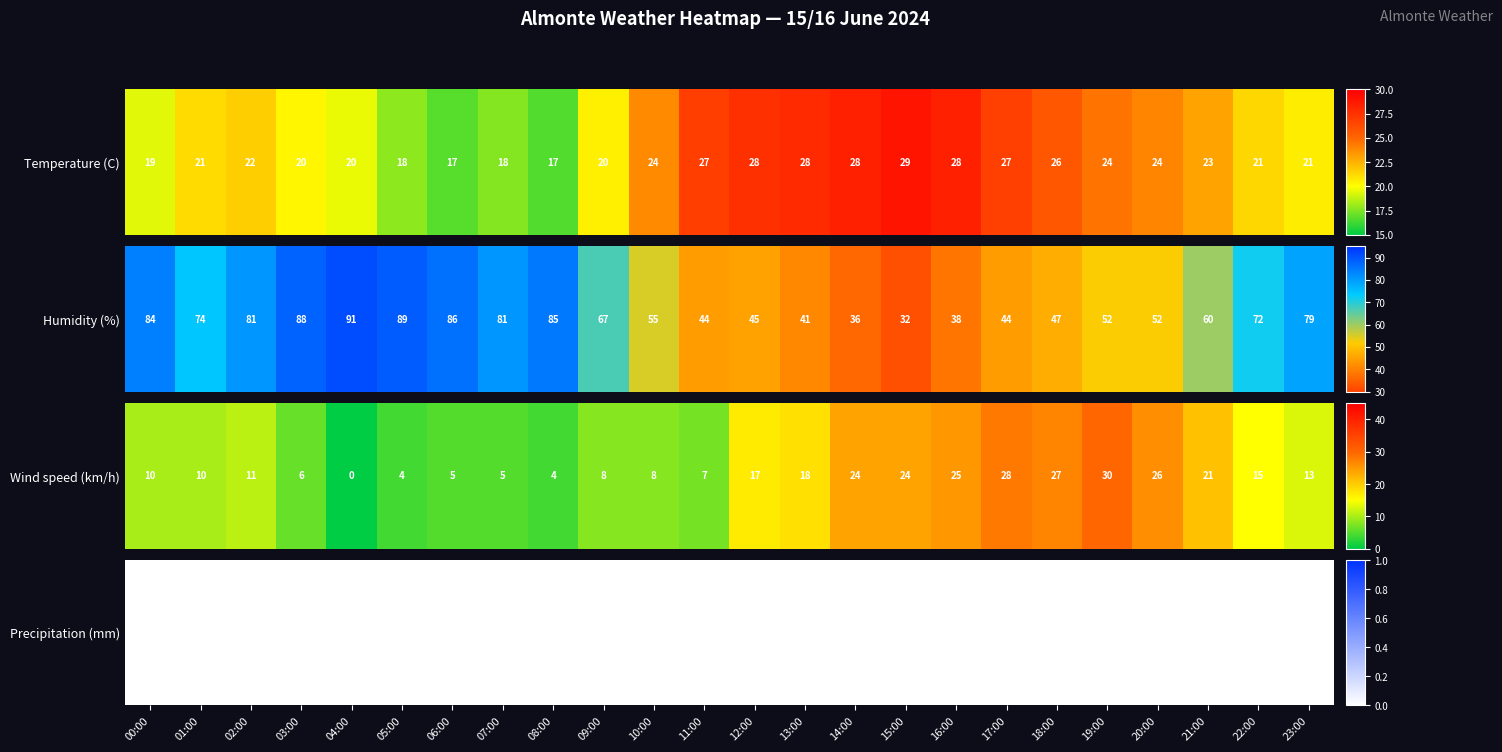

The value of 00:00 at 3 is -30.5. True or false?

False